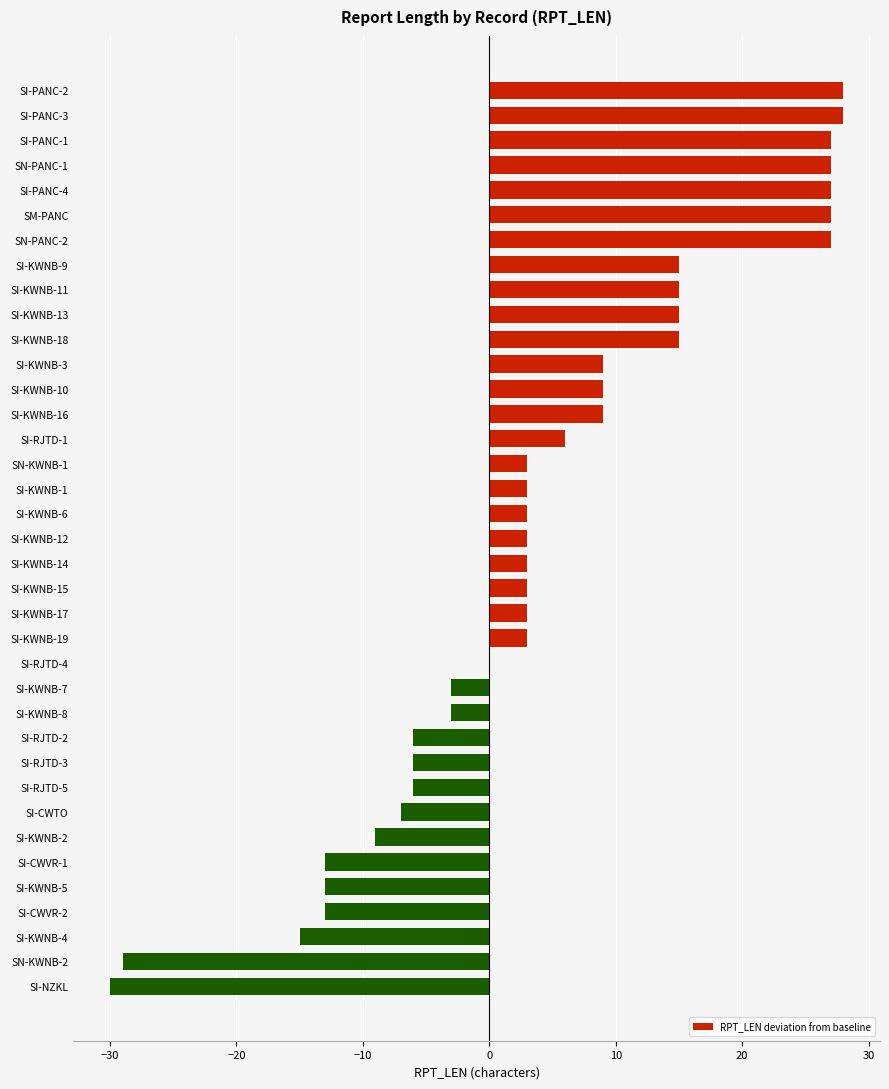

The chart shows a value of 9 at SI-KWNB-16. True or false?

True